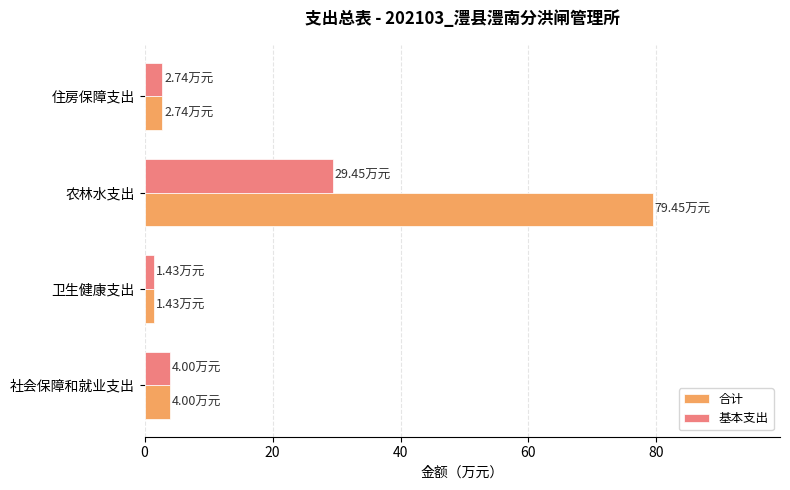

At which label does 基本支出 reach its minimum?

卫生健康支出